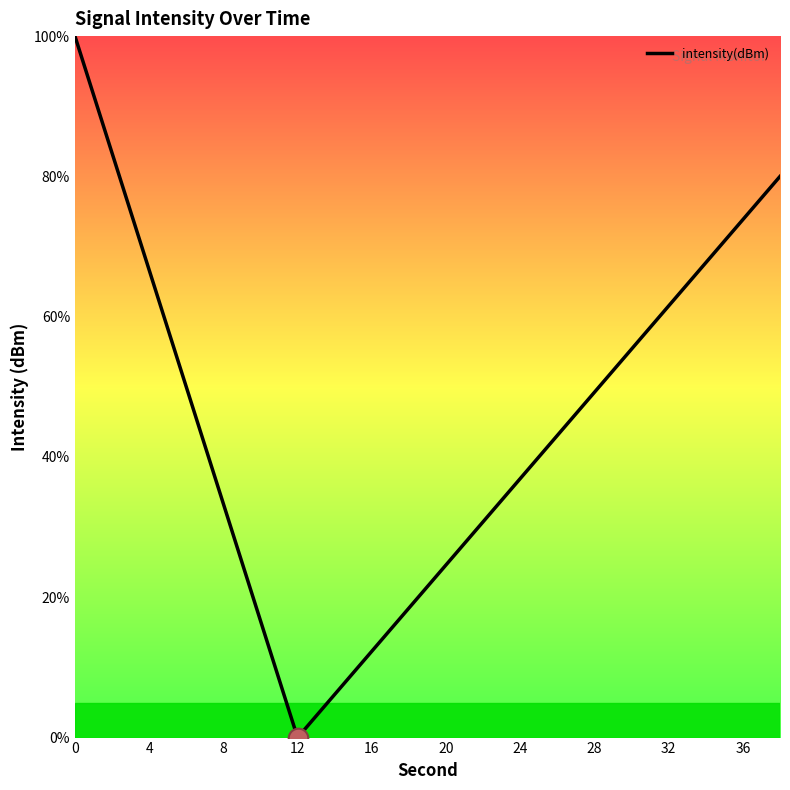

What is the maximum value shown in the chart?

100.0